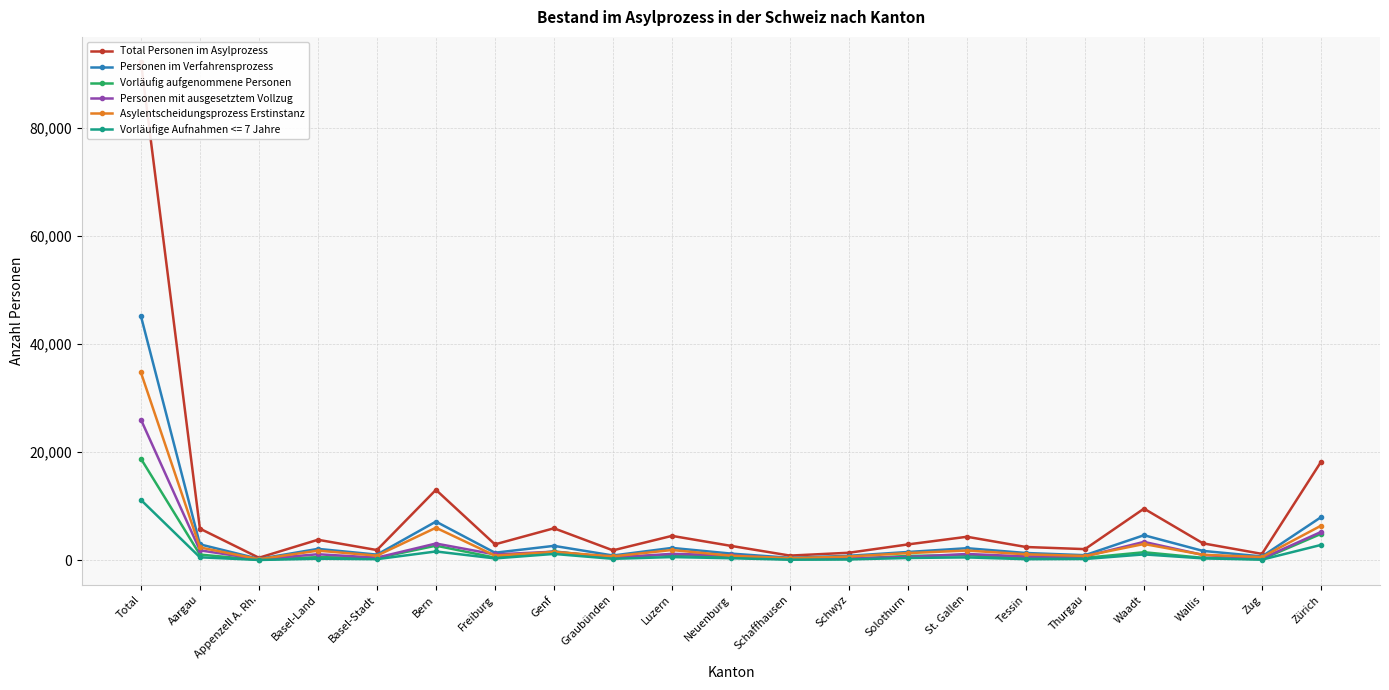

True or false: Personen im Verfahrensprozess and Vorläufig aufgenommene Personen intersect in this chart.

False